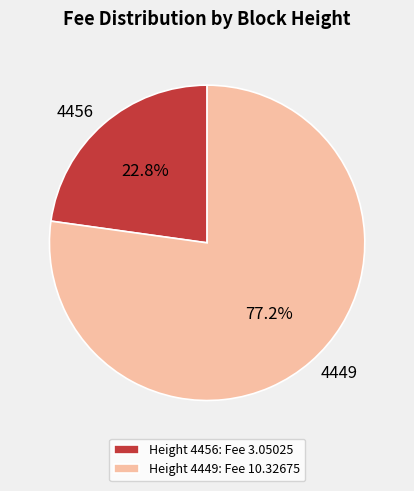

To the nearest percent, what is the average slice percentage?

50%